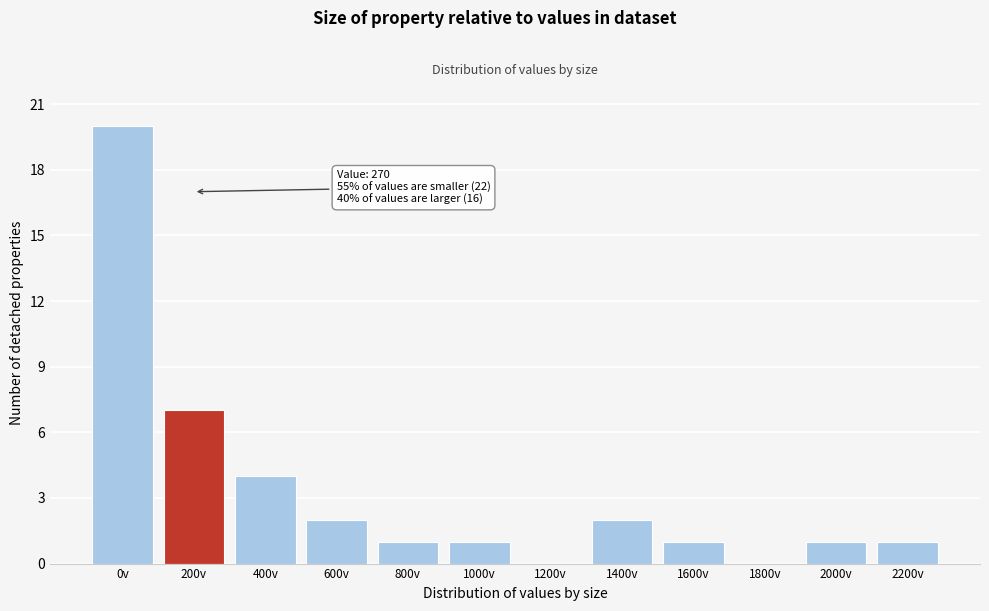

What is the sum of all values?

40